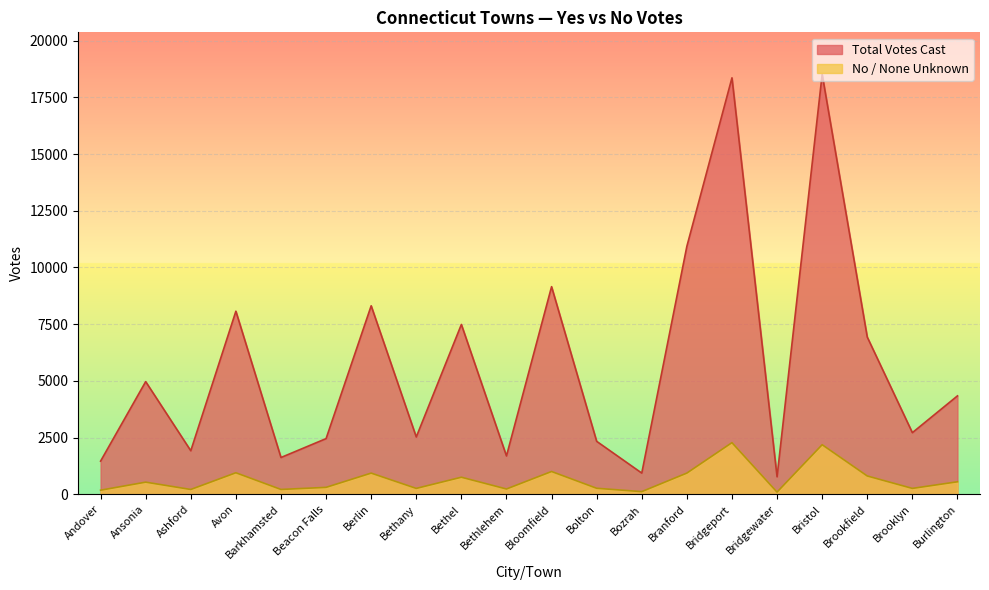

Which series changed the most between Avon and Beacon Falls?

Total Votes Cast